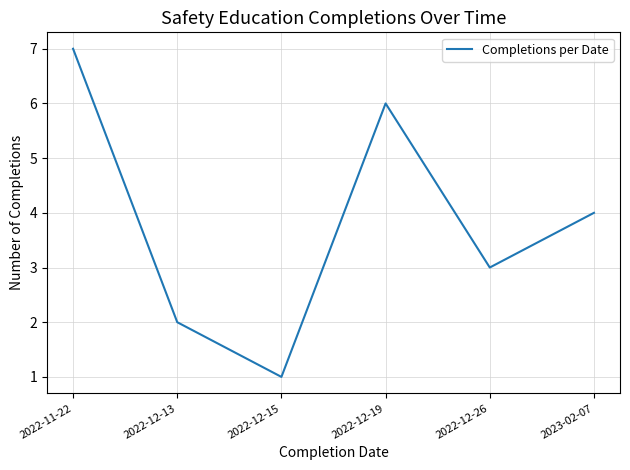

What position from the left is 2023-02-07?

6